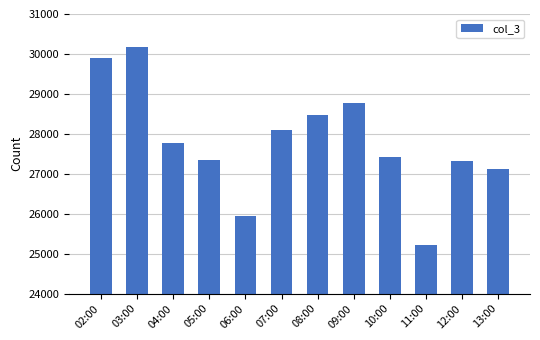

What is the label of the 10th bar from the right?

04:00